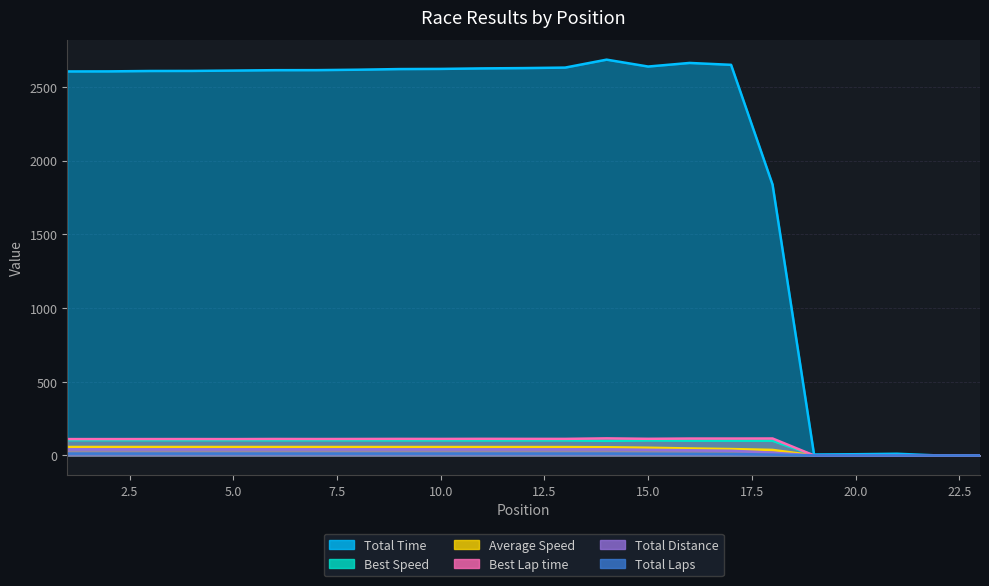

The value of Average Speed at 12 is 19.8. True or false?

False